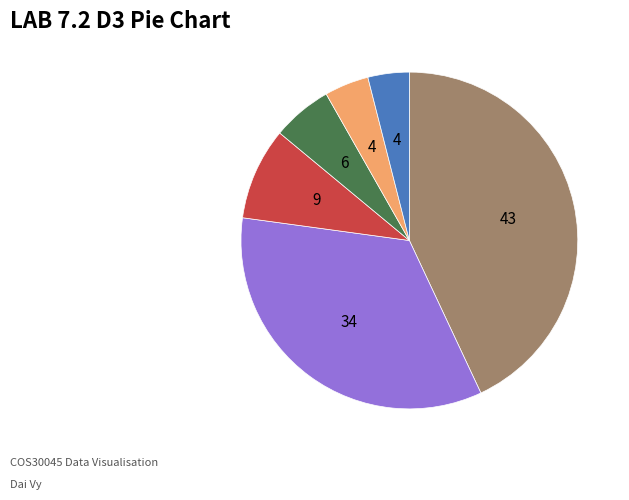

Does any single category account for the majority?

No